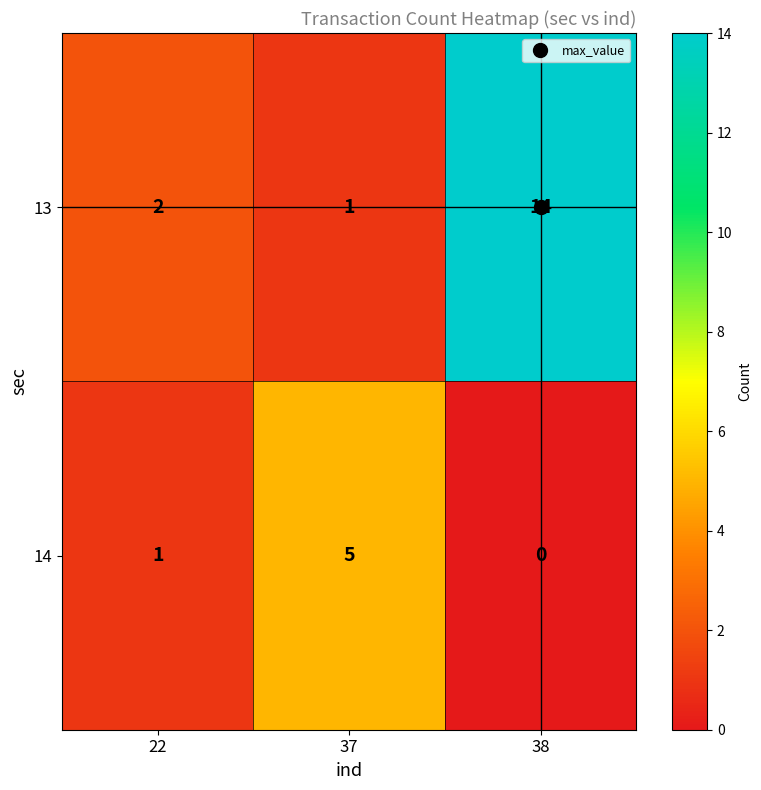

What is the greatest value displayed?

14